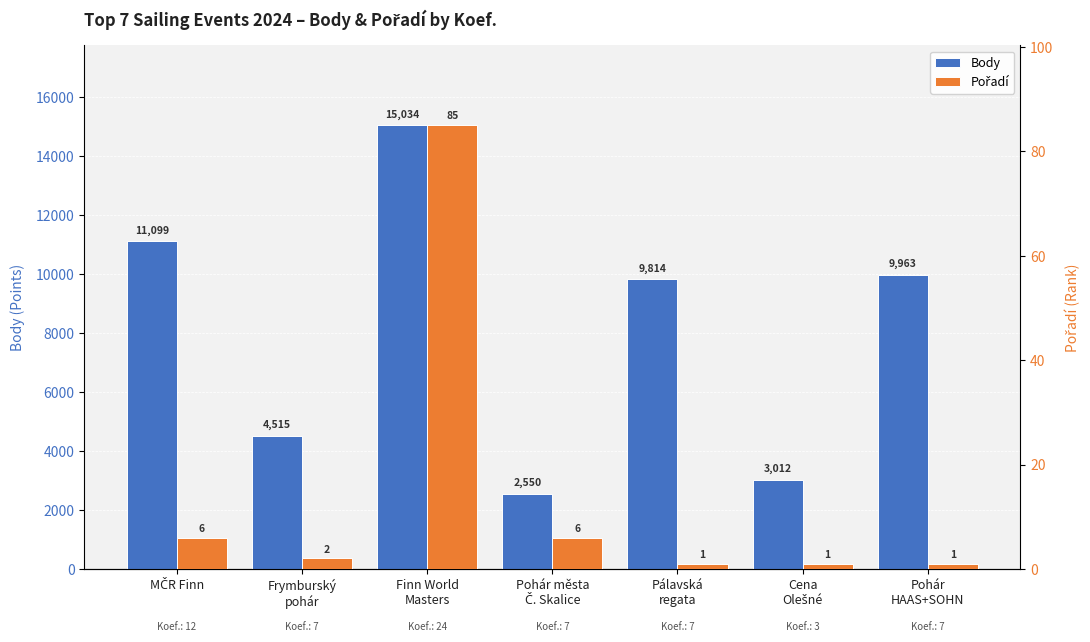

Rank the series by their average value, from lowest to highest.

Pořadí, Body